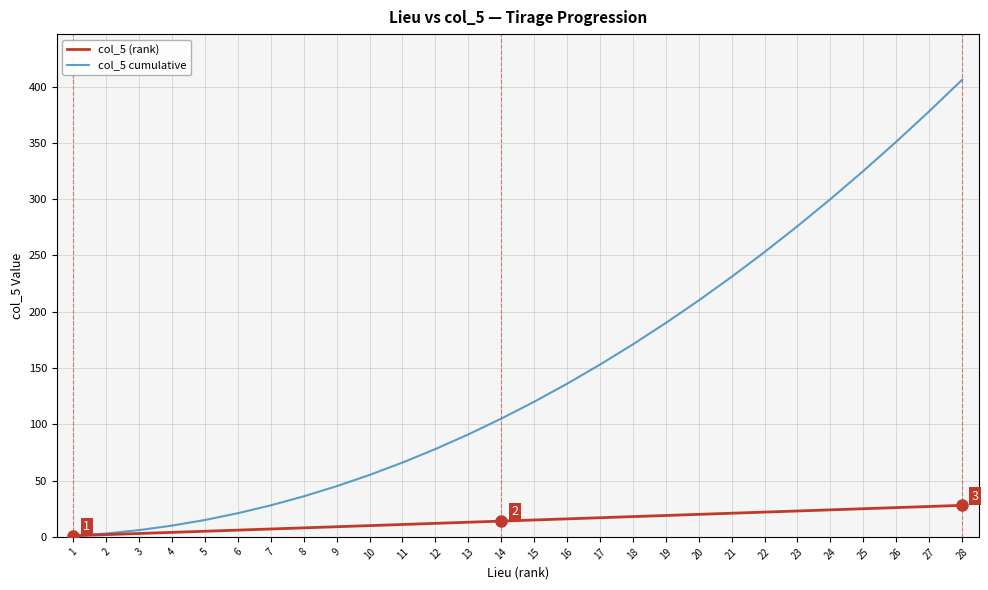

What is the difference between the maximum and minimum values in the col_5 cumulative series?

405